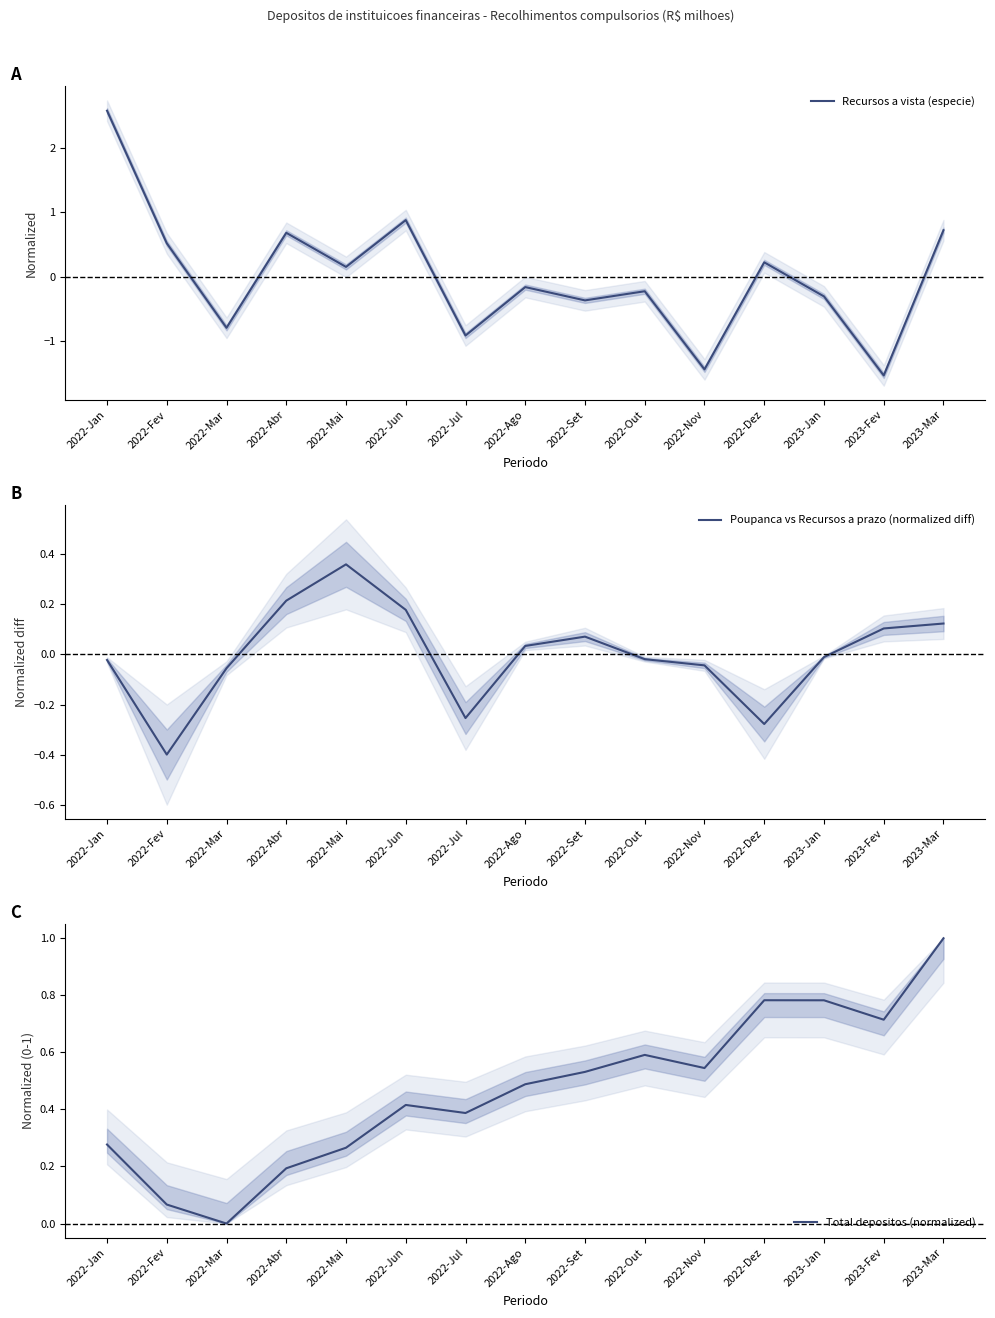

Between 2022-Set and 2022-Mai, which is larger?

2022-Mai